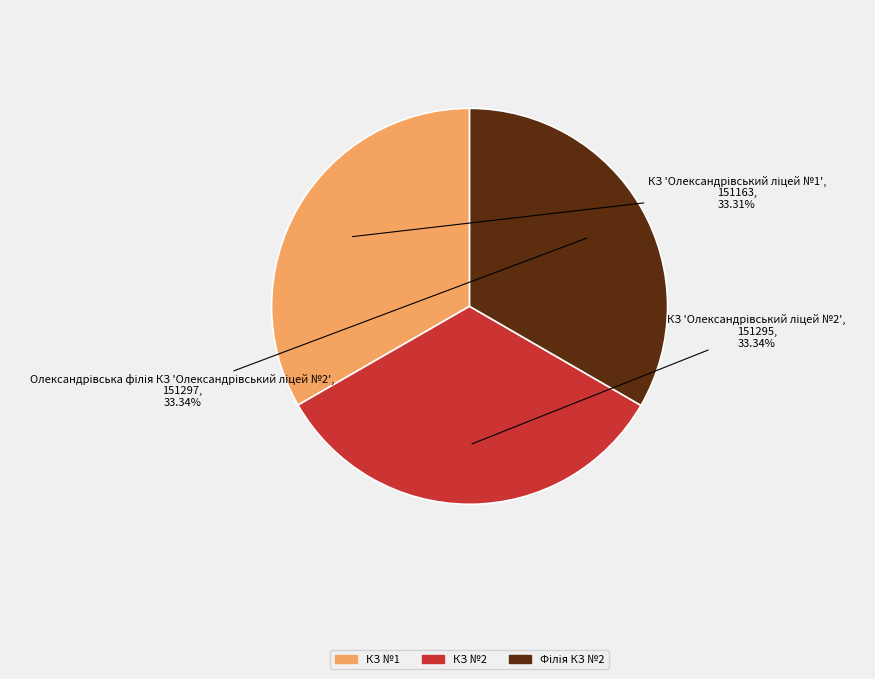

How many slices are in this pie chart?

3